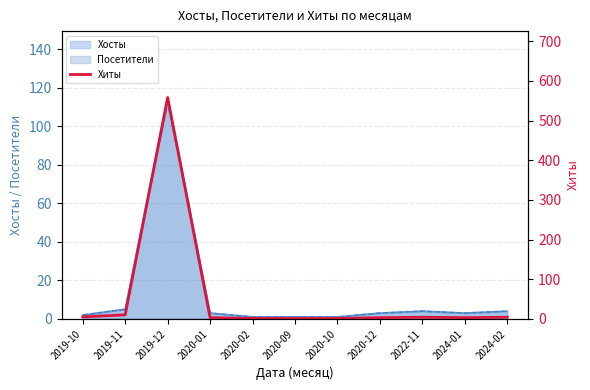

What is the label of the 2nd point from the left?

2019-11